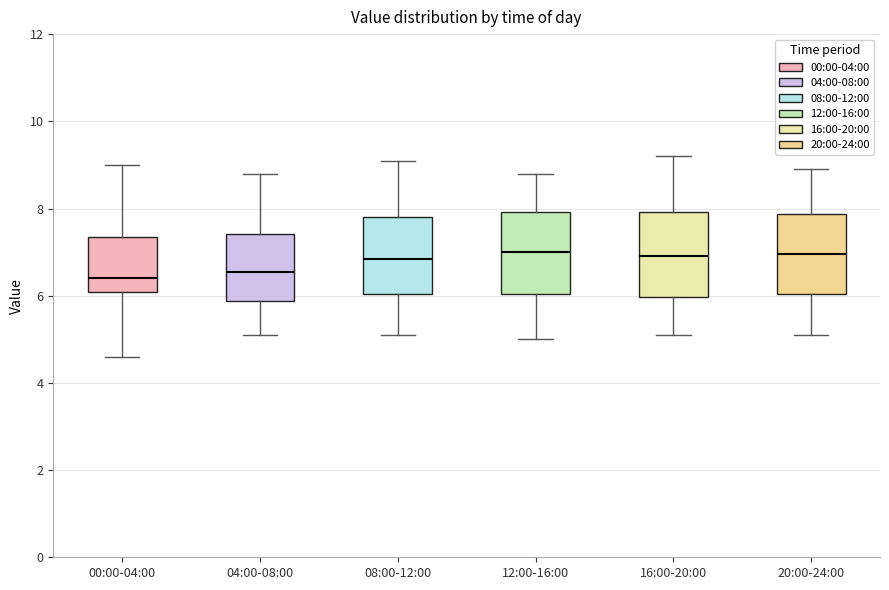

Reading left to right, transcribe this box plot: for each box, give where its median line is, the range the box spans, and where its two whiskers end, as read against the y-axis. The values are not printed on the chart, so give them approximately, as read against the axis.

00:00-04:00: median 6.4, box 6.0 to 7.4, whiskers 4.6 to 9.0
04:00-08:00: median 6.6, box 5.8 to 7.4, whiskers 5.2 to 8.8
08:00-12:00: median 6.8, box 6.0 to 7.8, whiskers 5.2 to 9.2
12:00-16:00: median 7.0, box 6.0 to 8.0, whiskers 5.0 to 8.8
16:00-20:00: median 7.0, box 6.0 to 8.0, whiskers 5.2 to 9.2
20:00-24:00: median 7.0, box 6.0 to 7.8, whiskers 5.2 to 9.0